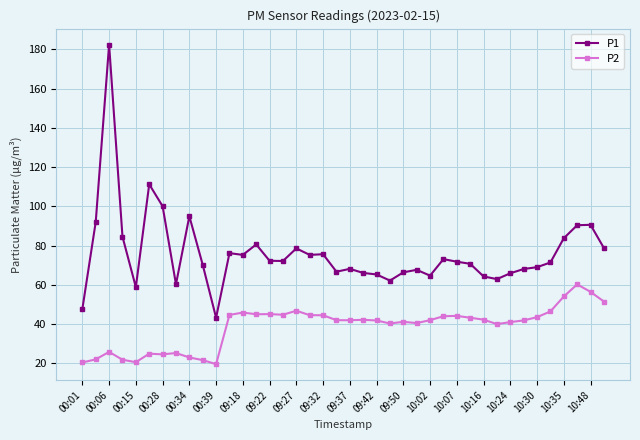

What is the difference between the maximum and minimum values in the P1 series?

139.1